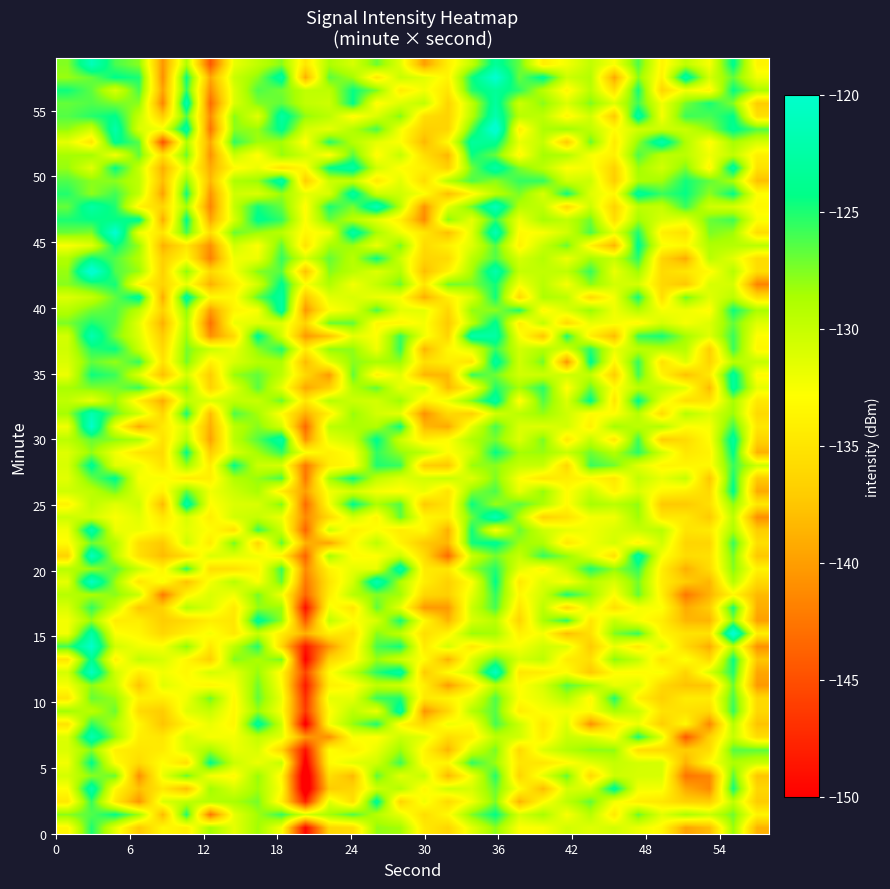

Reading right to left, list all the values displayed in this chart.

0: -138.7	-128.1	-138.1	-139.7	-133.4	-131.9	-130.6	-131.3	-130.6	-132.6	-132.8	-127.8	-131.5	-136.2	-134.6	-128.4	-128.0	-135.7	-136.2	-149.5	-132.5	-128.4	-131.6	-128.5	-134.0	-133.3	-137.3	-131.6	-125.0	-133.5
1: -133.7	-127.1	-130.1	-128.7	-131.4	-126.9	-134.6	-129.3	-132.6	-128.6	-130.8	-124.2	-127.5	-133.2	-135.6	-131.7	-129.3	-126.3	-128.5	-130.6	-125.6	-128.4	-131.7	-142.5	-125.0	-138.3	-128.3	-124.2	-126.3	-127.7